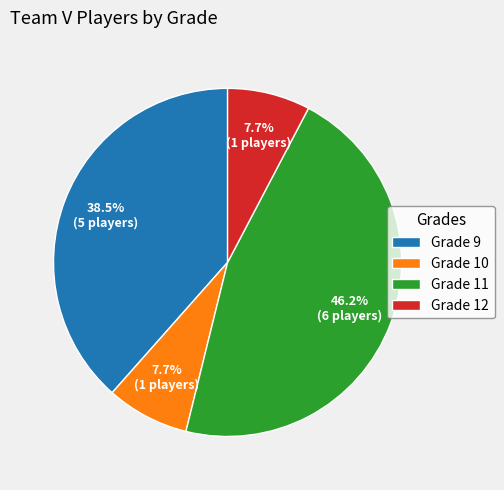

Is there a majority slice in this chart?

No